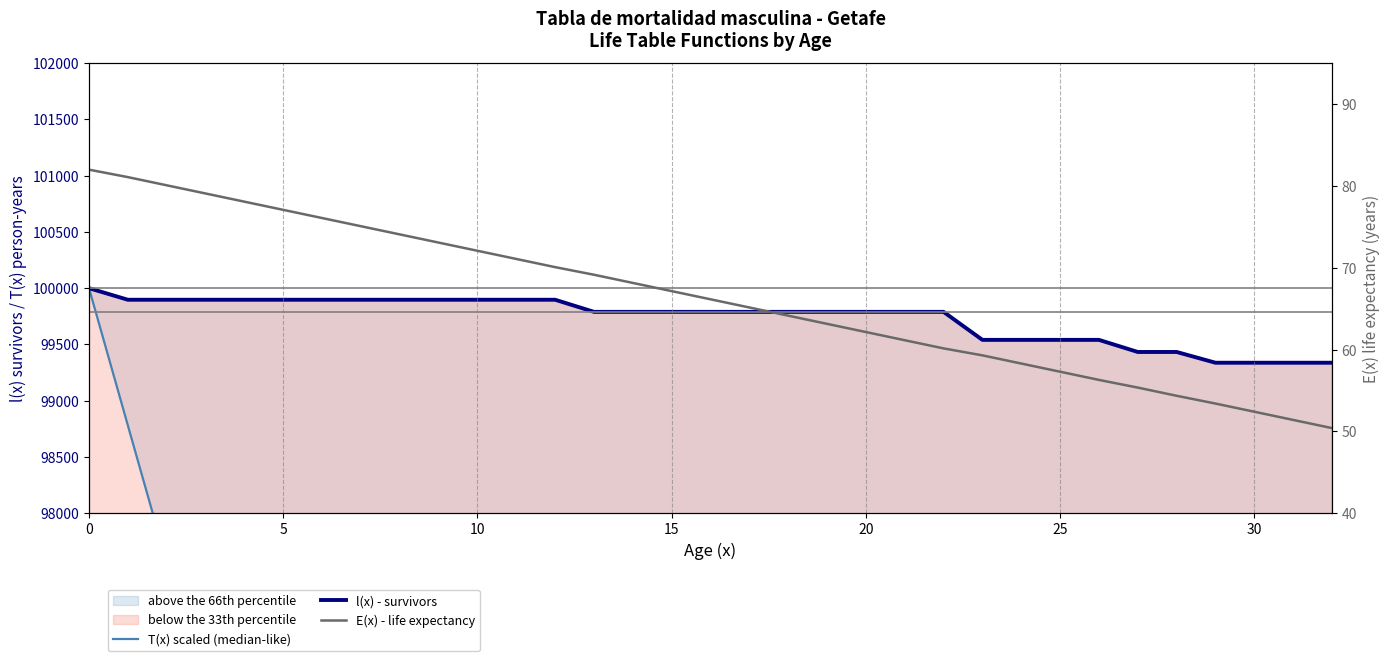

List the series in order of their peak value, highest first.

T(x) scaled (median-like), l(x) - survivors, E(x) - life expectancy